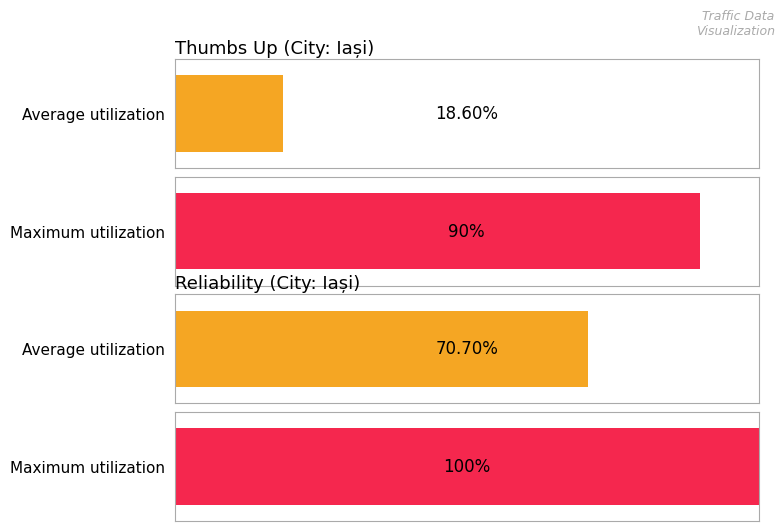

Are the bars grouped side by side (vs. stacked)?

Yes